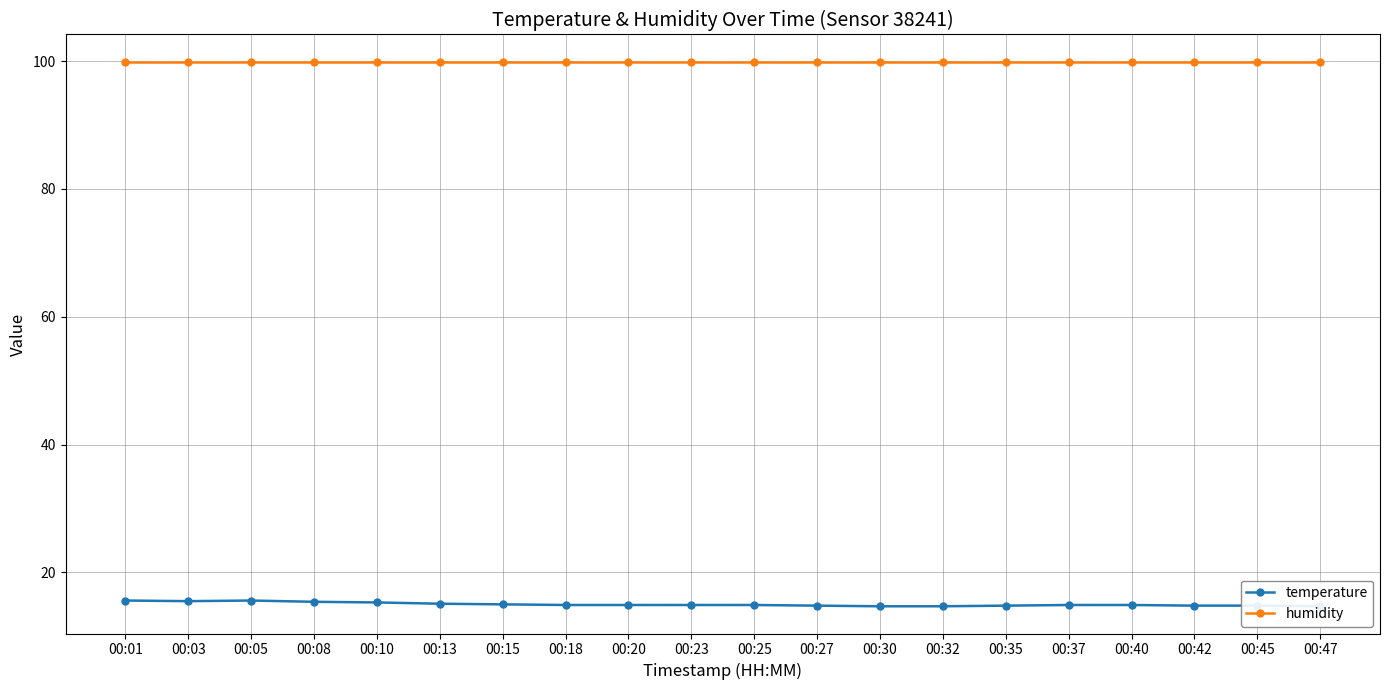

Which label corresponds to the largest value in the chart?

00:01